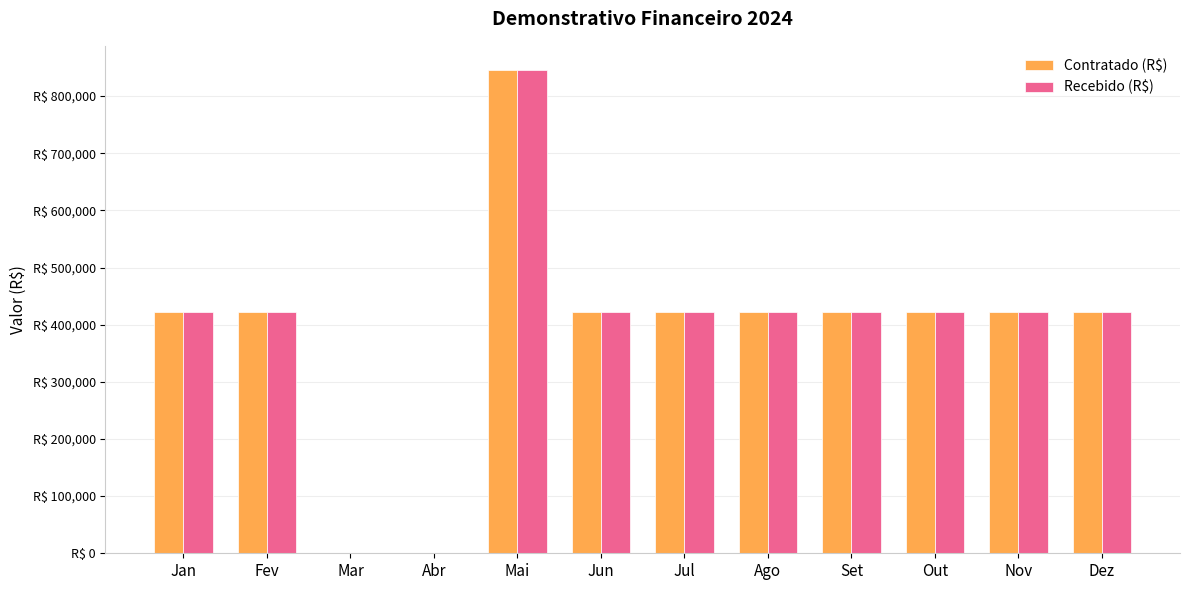

Are the bars horizontal?

No